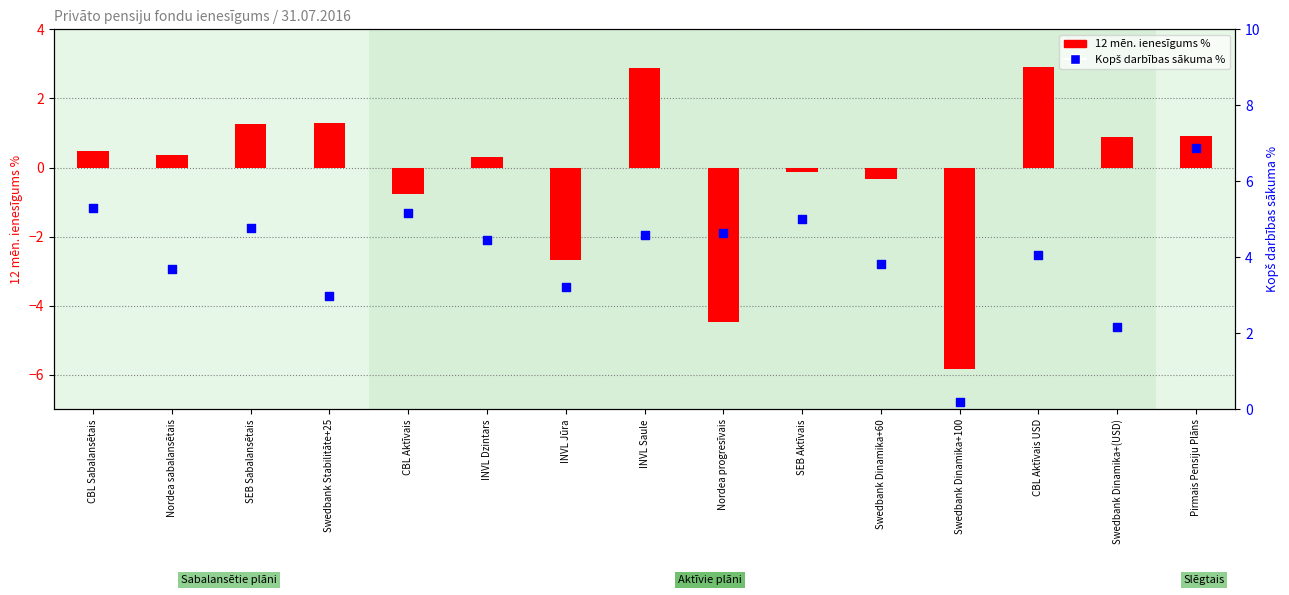

At which category is the sum across all series the highest?

Pirmais Pensiju Plāns